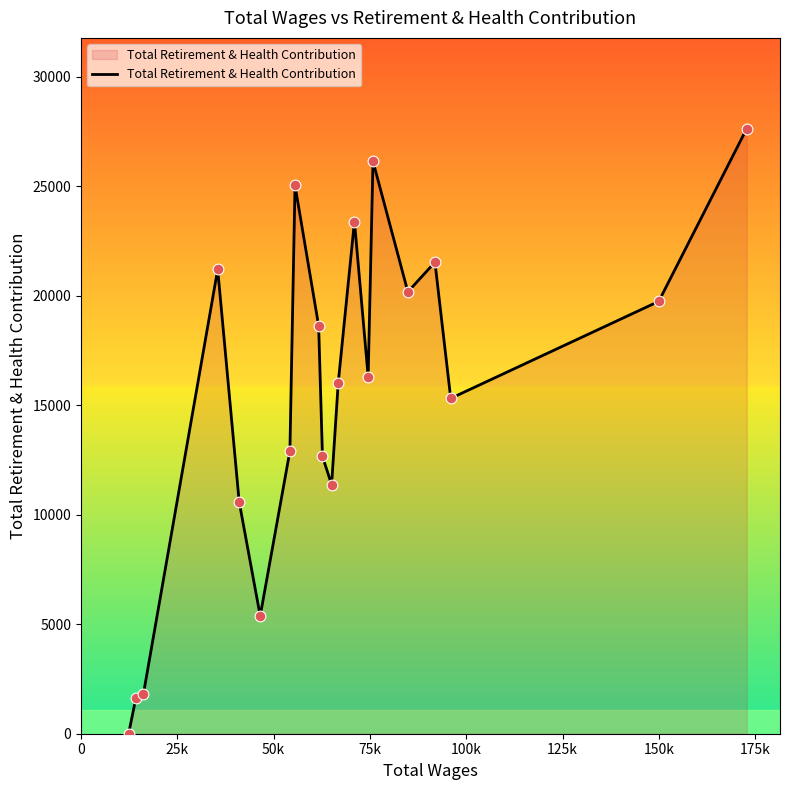

What is the difference between the maximum and minimum values?

27627